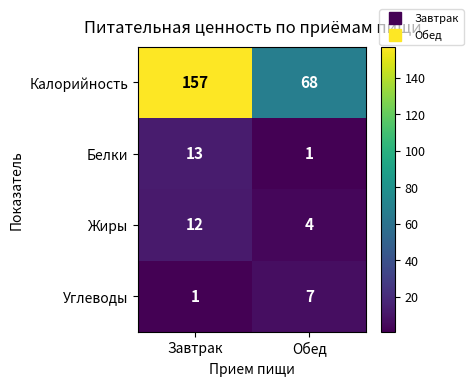

What is the total value across all series at Обед?

80